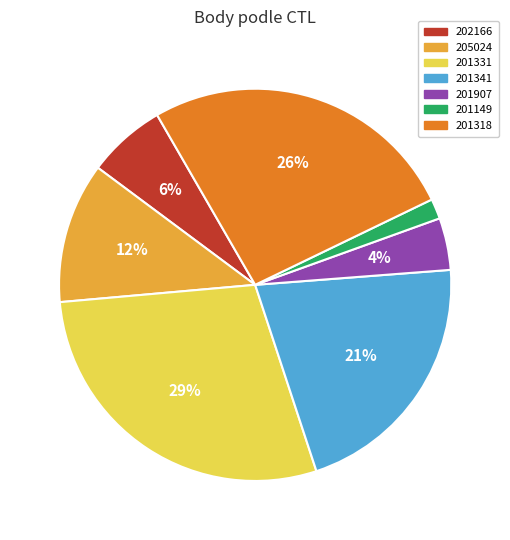

Count the number of slices in the pie.

7